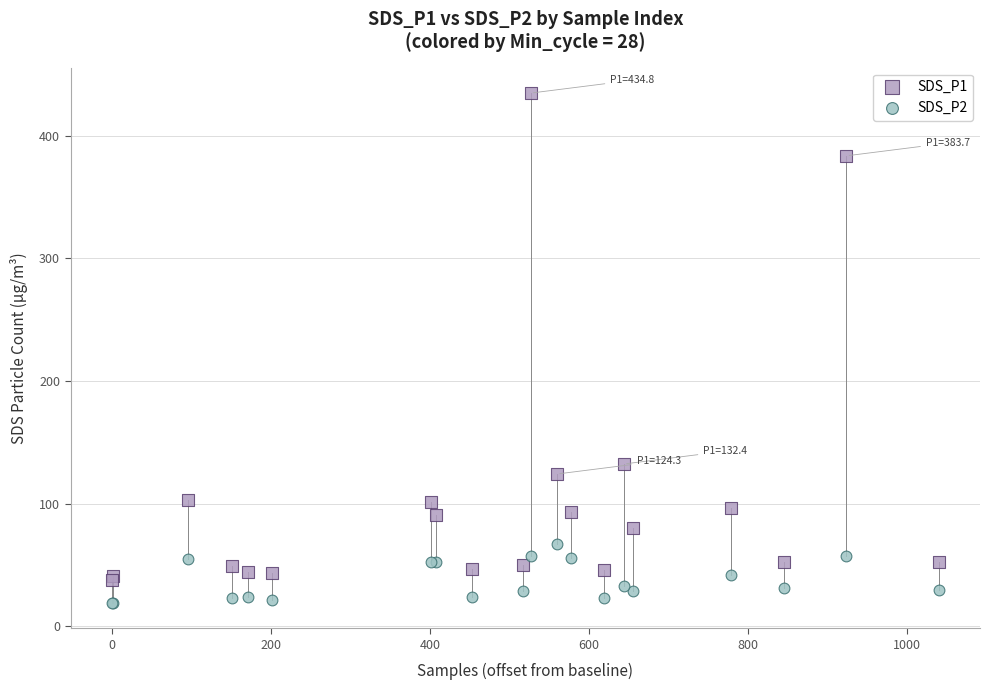

Which series reaches the minimum Y coordinate?

SDS_P2